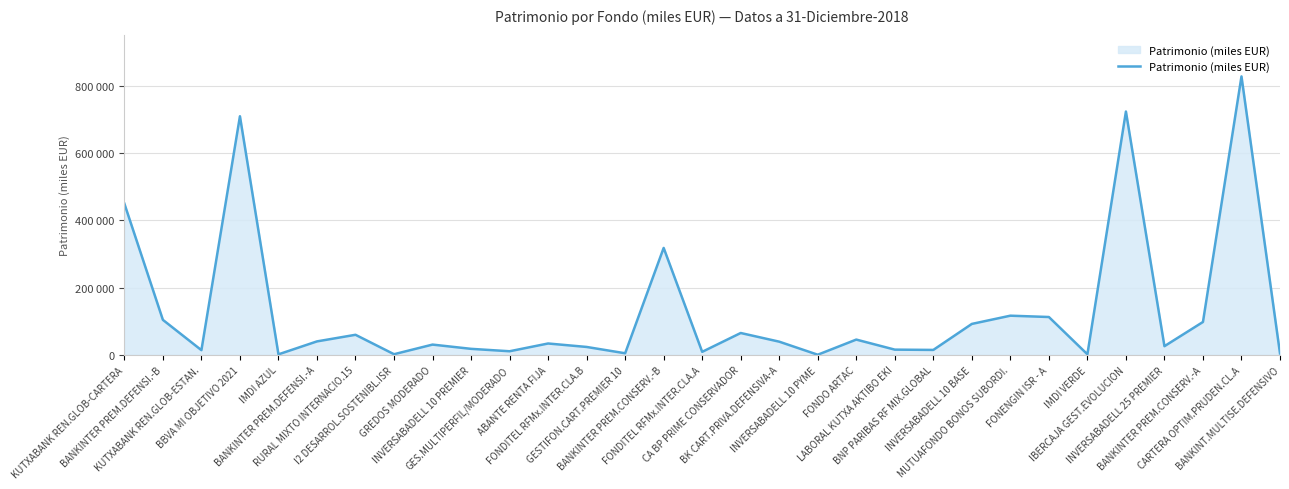

Does the chart have visible grid lines?

Yes